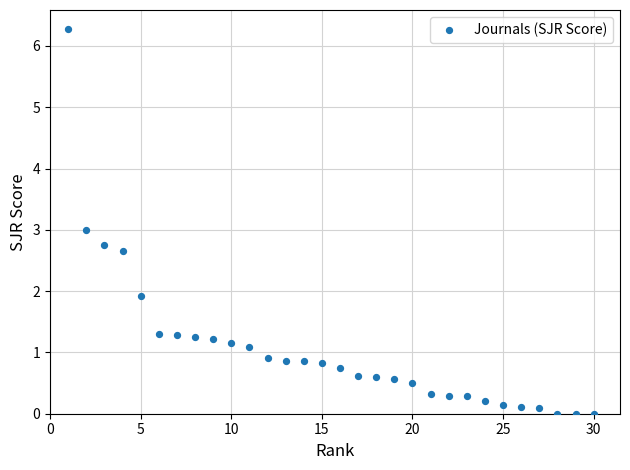

What is the range of Y values (max minus min)?

6.3